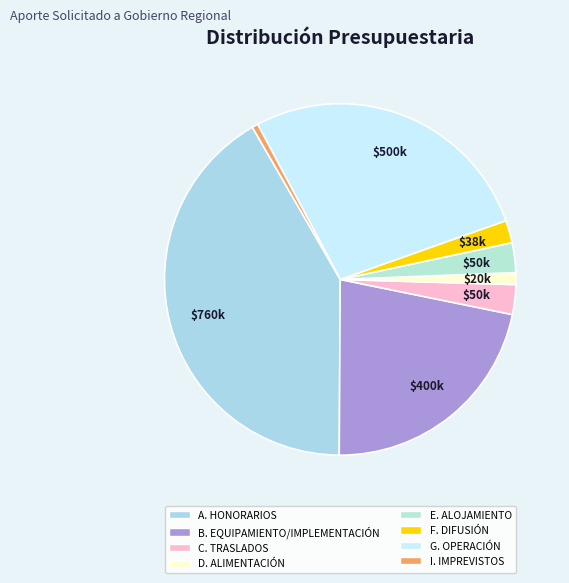

To the nearest percent, what portion does D. ALIMENTACIÓN represent?

1%